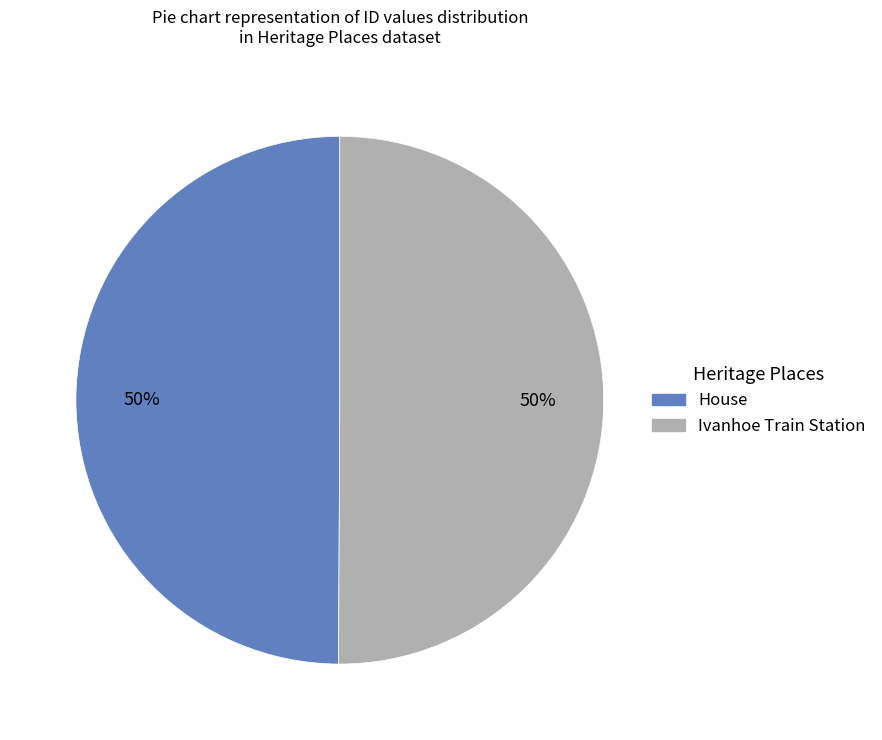

To the nearest percent, what percentage of the pie is Ivanhoe Train Station?

50%